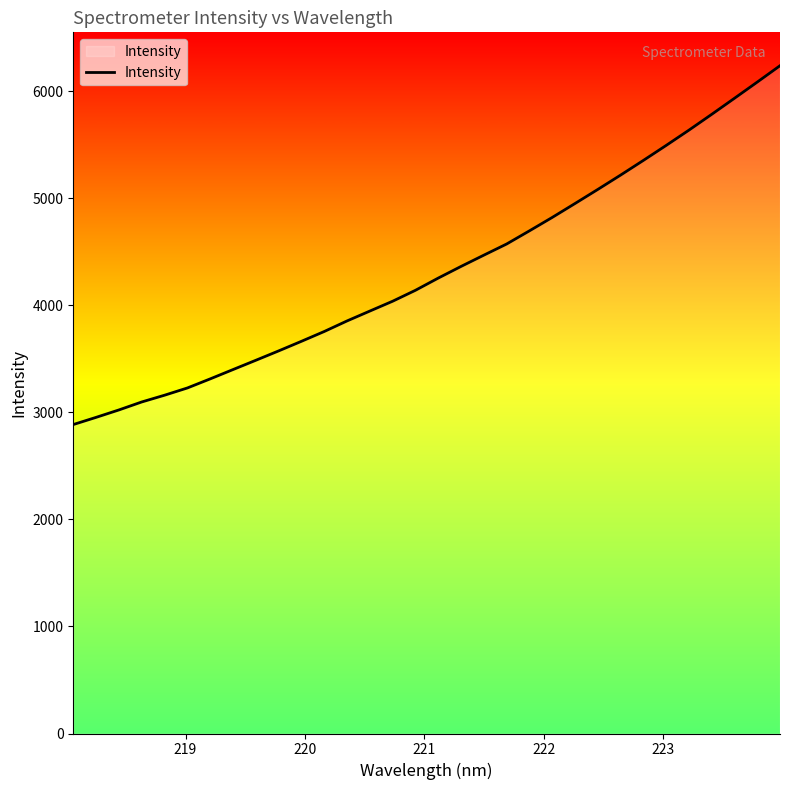

What is the maximum value shown in the chart?

6240.1